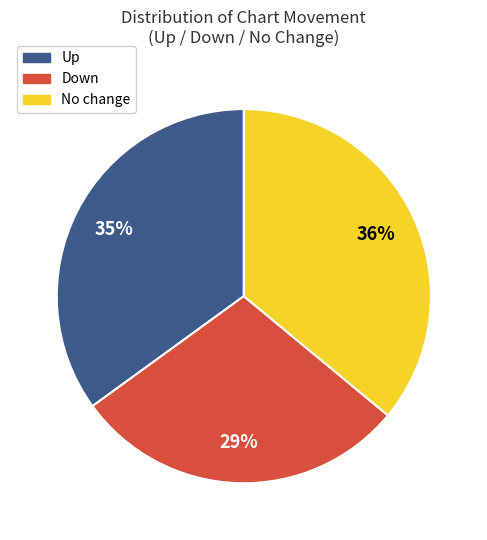

To the nearest percent, what is the average slice percentage?

33%